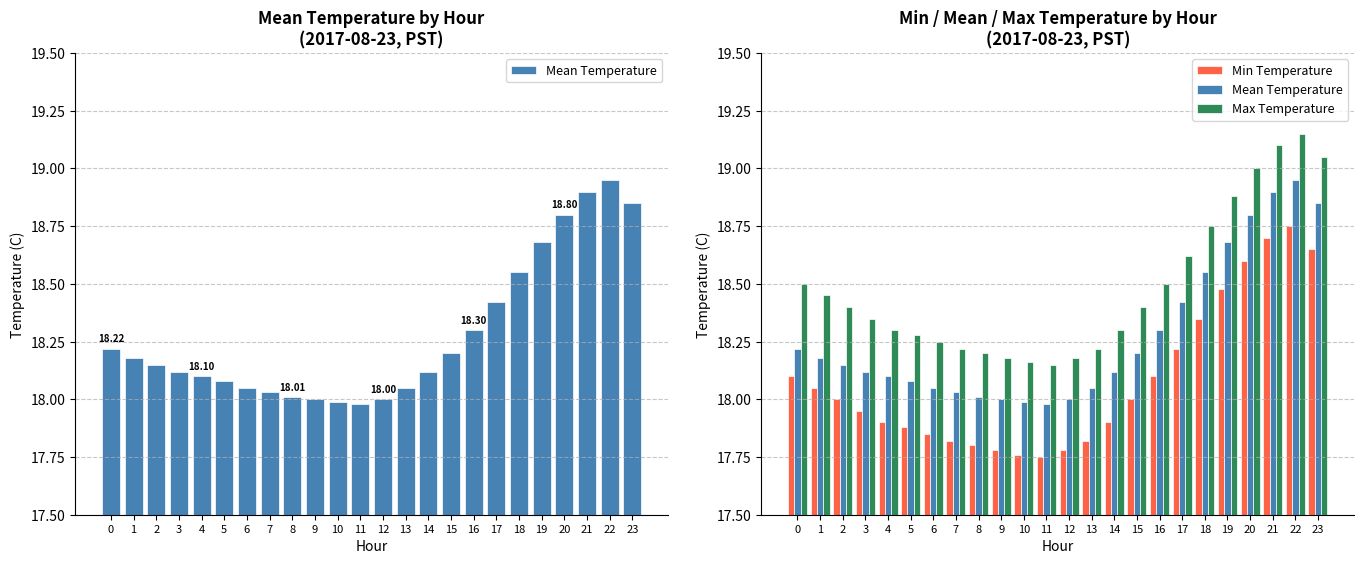

Rank the series by their average value, from highest to lowest.

Max Temperature, Mean Temperature, Min Temperature